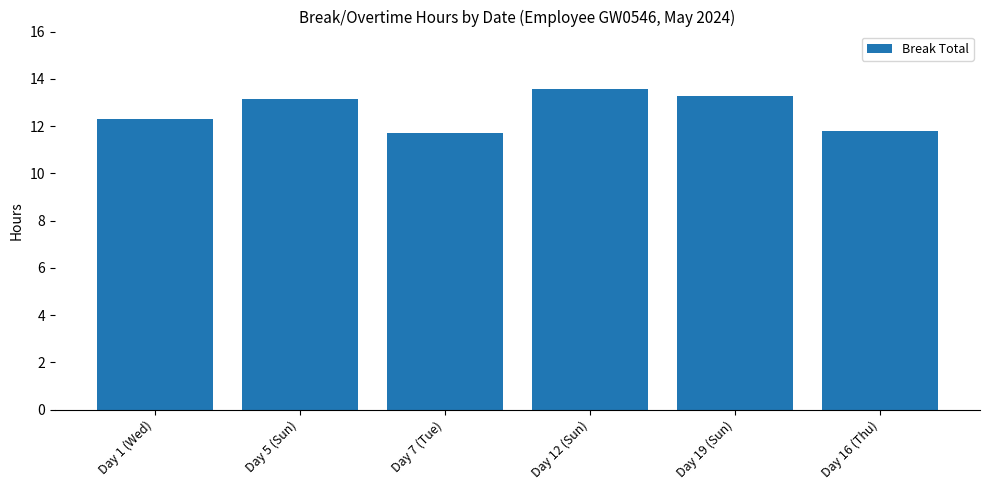

What is the minimum value shown in the chart?

11.7